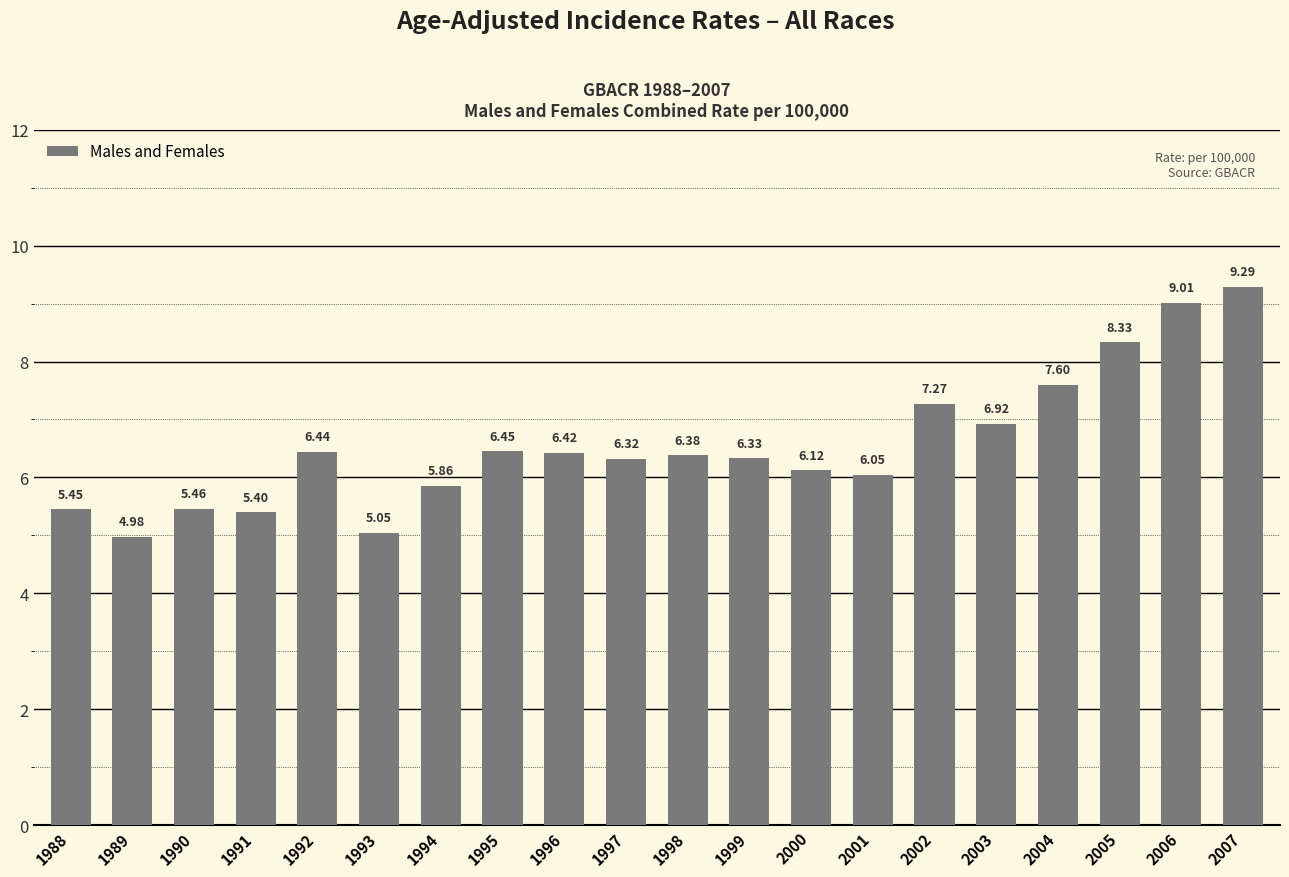

Which has a higher value, 1993 or 1992?

1992